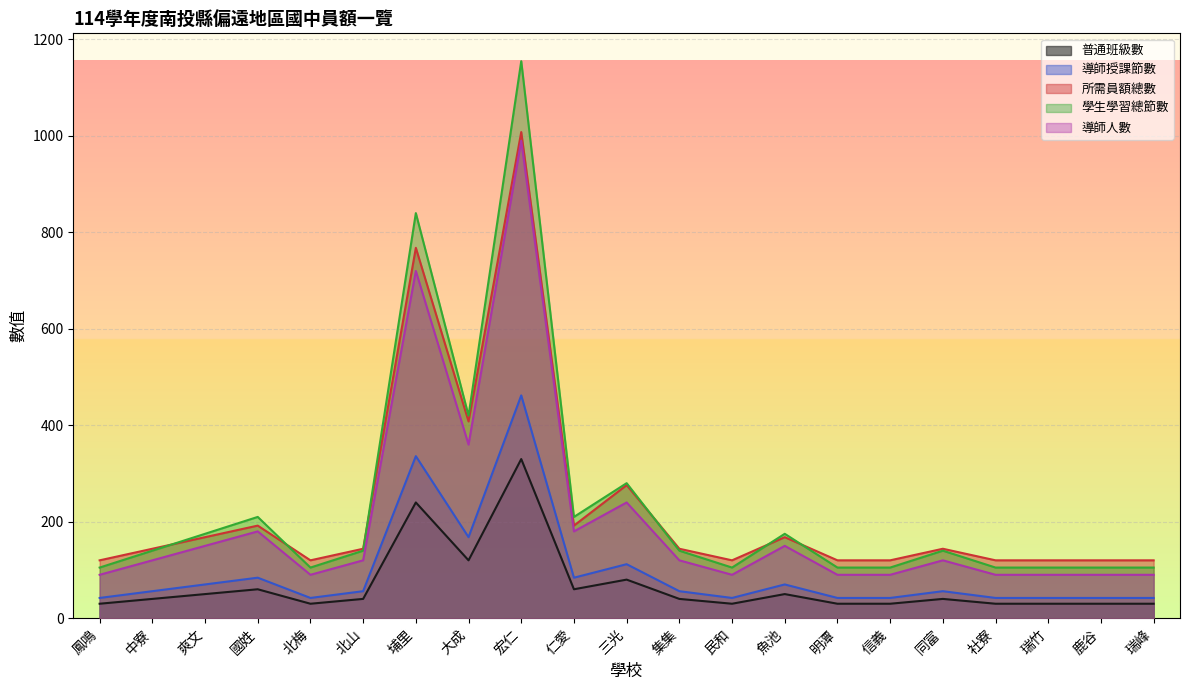

The value of 導師授課節數 at 社寮 is 42. True or false?

True